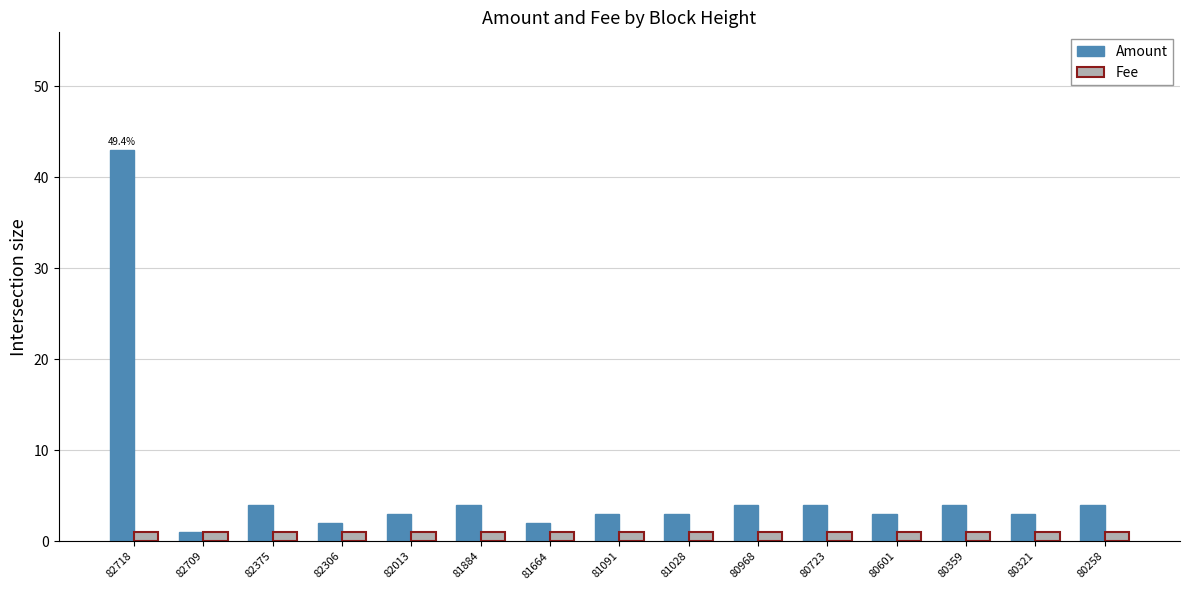

Which series has the largest total across all categories?

Amount